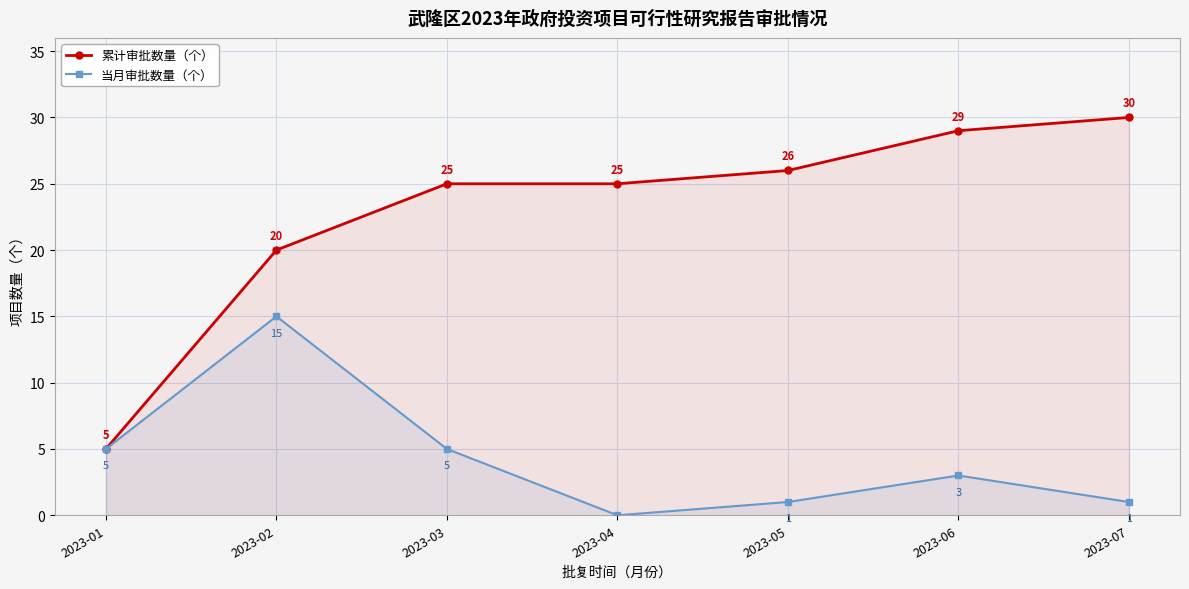

True or false: 累计审批数量（个） has more than 2 interior local peaks.

False